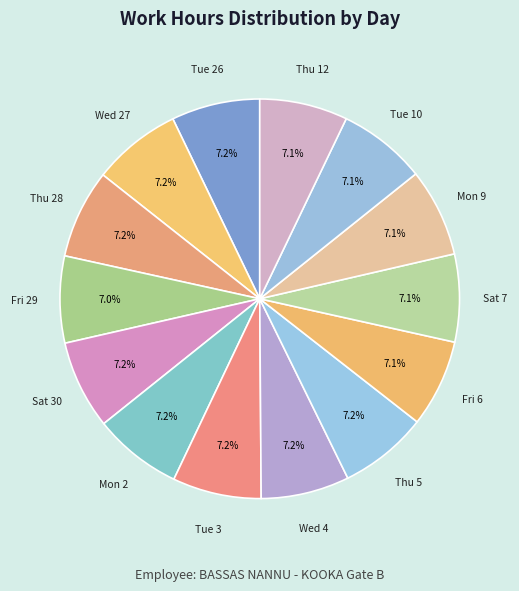

How many segments does this pie chart have?

14